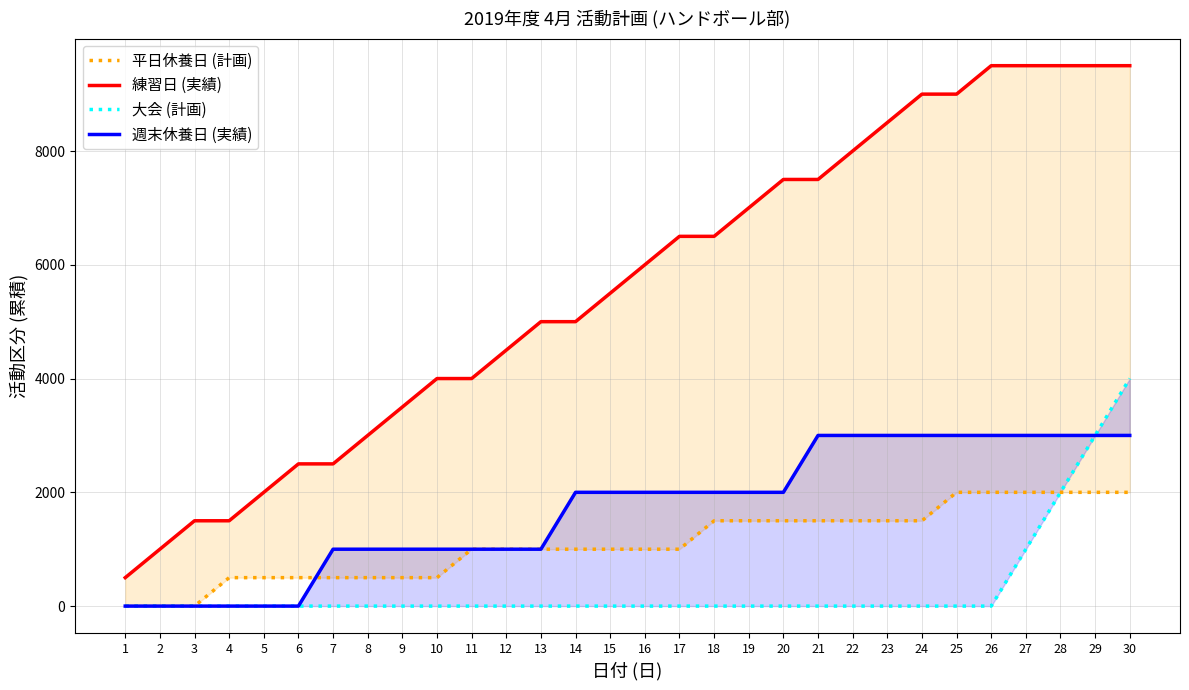

Reading left to right, transcribe all the data shown in this chart.

平日休養日 (計画): 1=0	2=0	3=0	4=500	5=500	6=500	7=500	8=500	9=500	10=500	11=1000	12=1000	13=1000	14=1000	15=1000	16=1000	17=1000	18=1500	19=1500	20=1500	21=1500	22=1500	23=1500	24=1500	25=2000	26=2000	27=2000	28=2000	29=2000	30=2000
練習日 (実績): 1=500	2=1000	3=1500	4=1500	5=2000	6=2500	7=2500	8=3000	9=3500	10=4000	11=4000	12=4500	13=5000	14=5000	15=5500	16=6000	17=6500	18=6500	19=7000	20=7500	21=7500	22=8000	23=8500	24=9000	25=9000	26=9500	27=9500	28=9500	29=9500	30=9500
大会 (計画): 1=0	2=0	3=0	4=0	5=0	6=0	7=0	8=0	9=0	10=0	11=0	12=0	13=0	14=0	15=0	16=0	17=0	18=0	19=0	20=0	21=0	22=0	23=0	24=0	25=0	26=0	27=1000	28=2000	29=3000	30=4000
週末休養日 (実績): 1=0	2=0	3=0	4=0	5=0	6=0	7=1000	8=1000	9=1000	10=1000	11=1000	12=1000	13=1000	14=2000	15=2000	16=2000	17=2000	18=2000	19=2000	20=2000	21=3000	22=3000	23=3000	24=3000	25=3000	26=3000	27=3000	28=3000	29=3000	30=3000